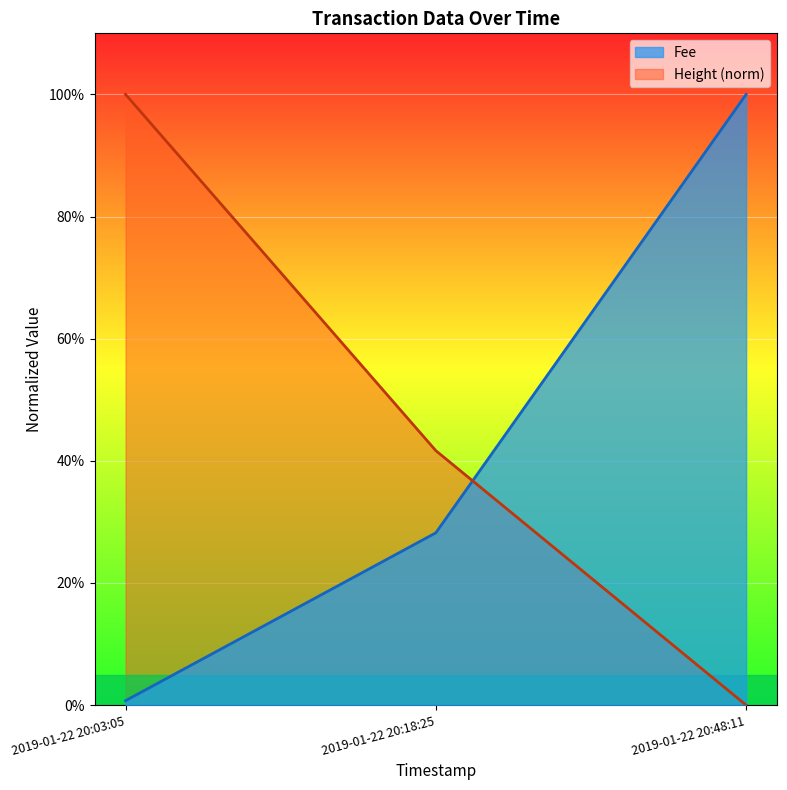

Is the value of Height at 2019-01-22 20:18:25 greater than the value of Fee at 2019-01-22 20:48:11?

No